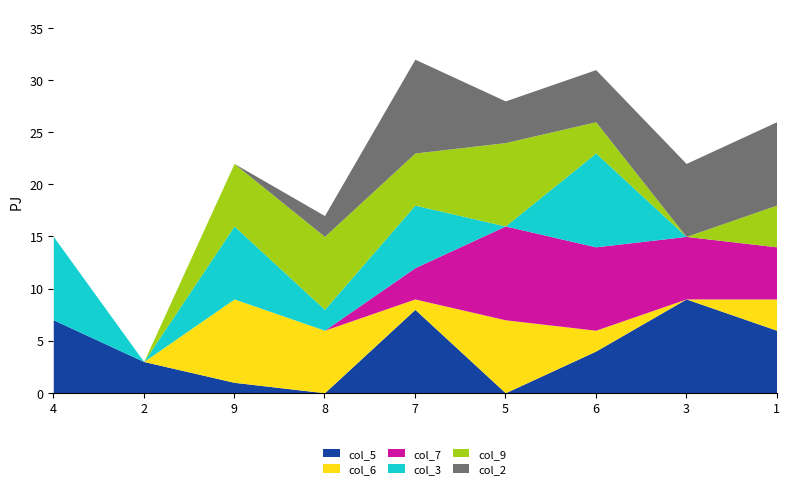

Which label corresponds to the smallest value in the chart?

8